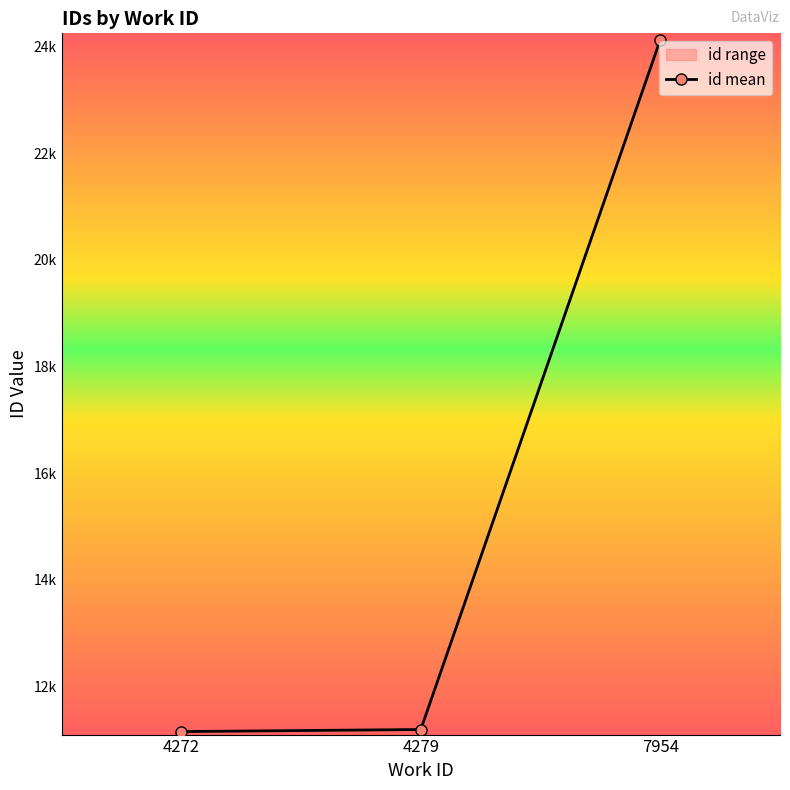

What is the smallest value displayed?

11158.5